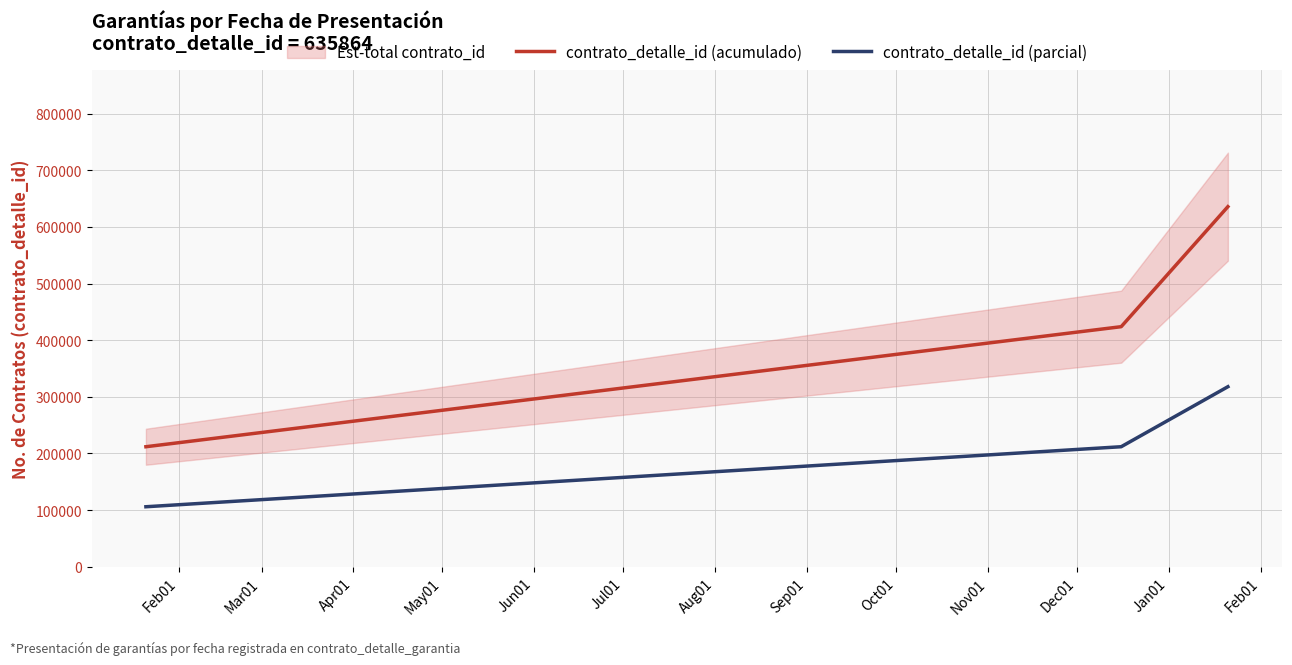

What is the minimum value for contrato_detalle_id (acumulado)?

211954.7